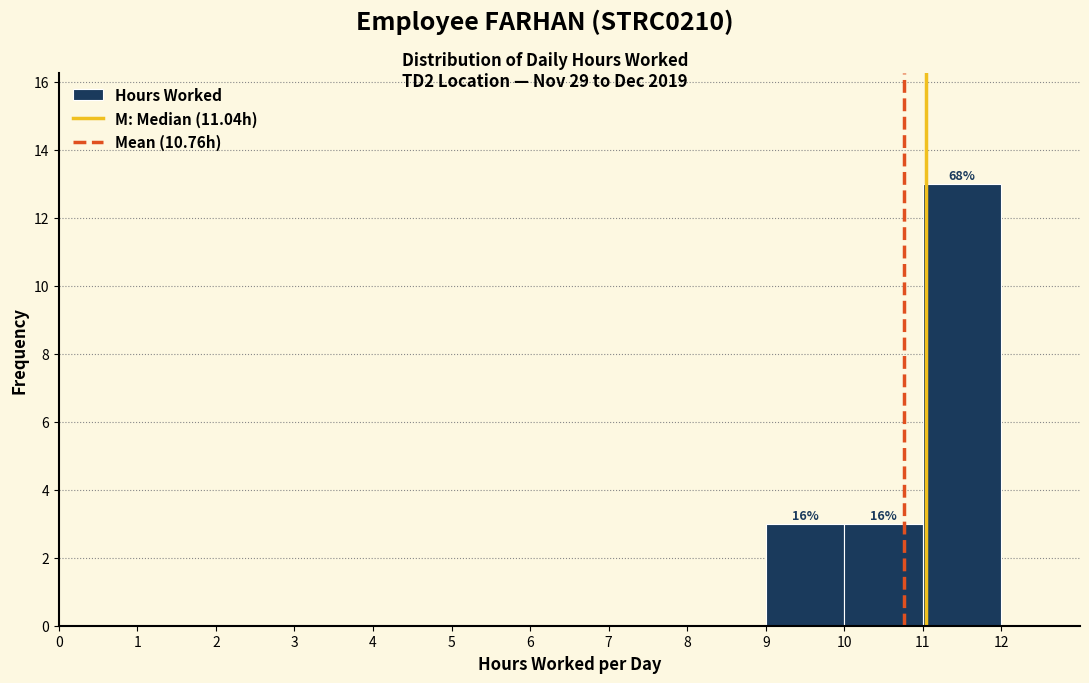

Over which range of the x-axis is the bar tallest?

11 to 12